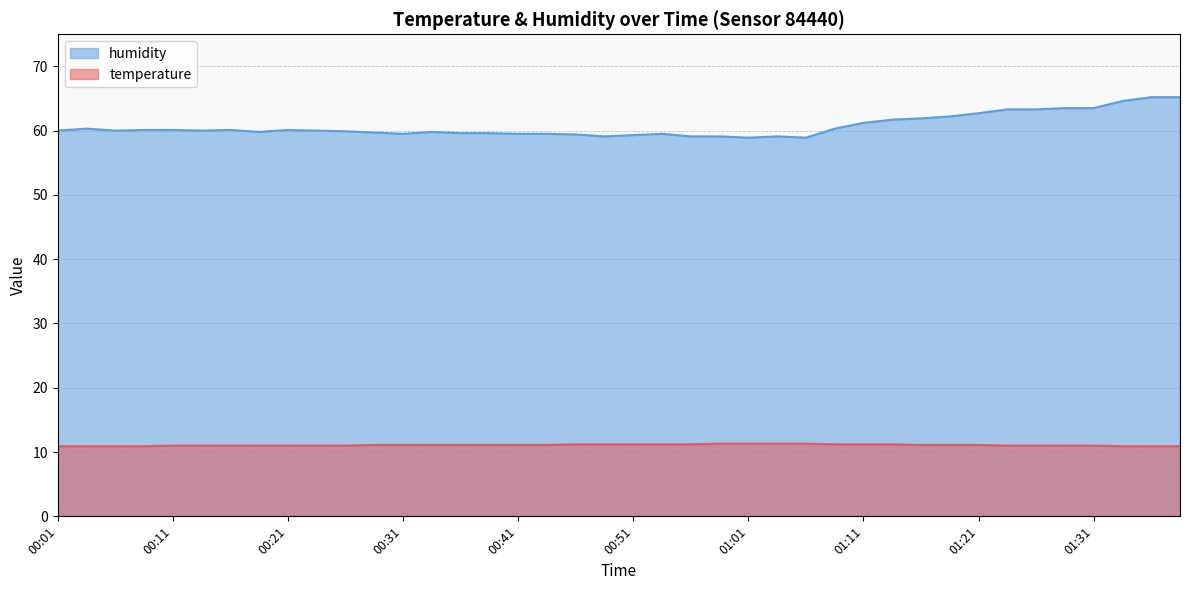

What is the value of the humidity point at the 21st from the left?

59.3